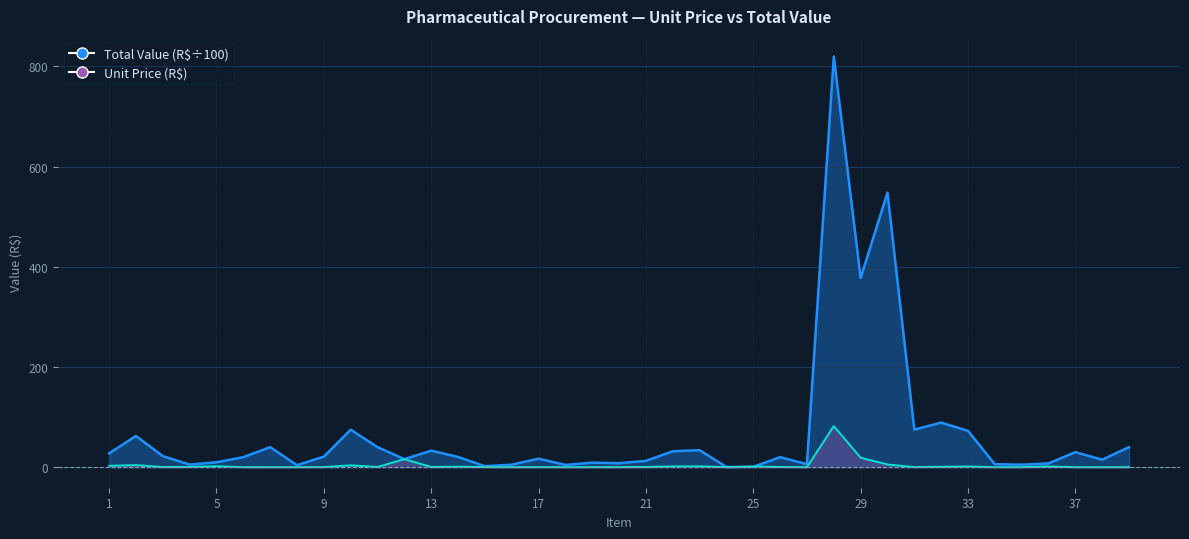

How many intersections are there between Unit Price (R$) and Total Value (R$)?

2